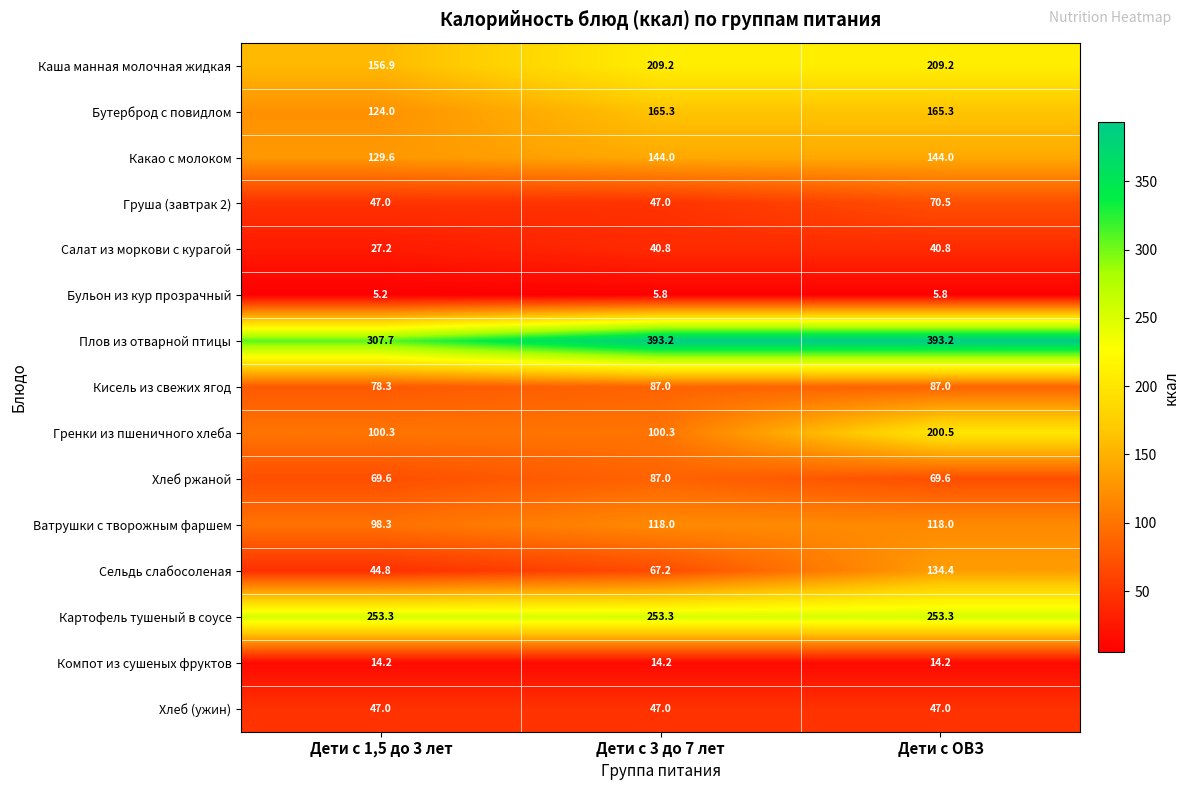

What is the spread (max minus min) of values at Дети с ОВЗ?

387.4